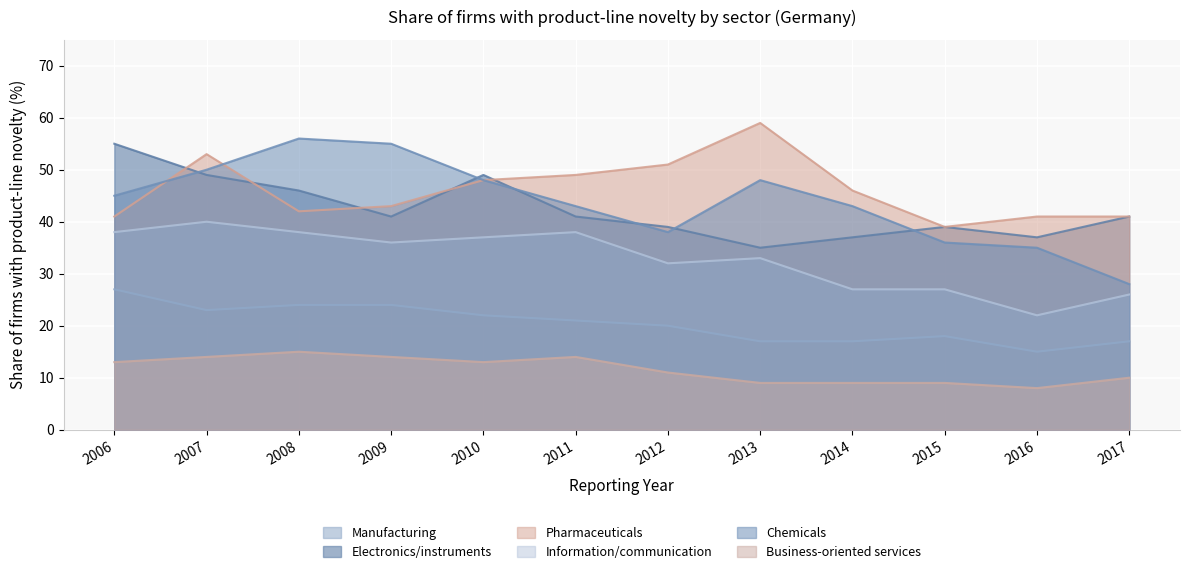

How many interior local peaks does the Information/communication series have?

3